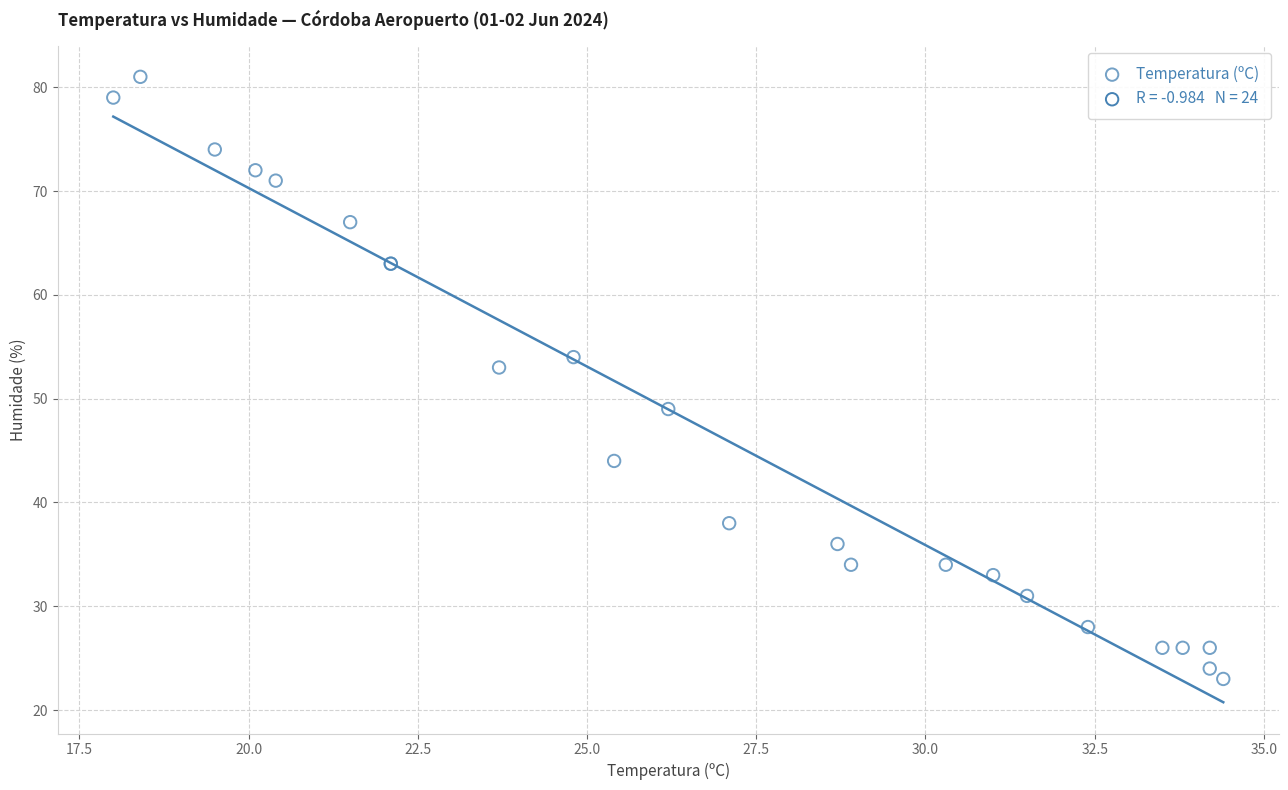

What Y value in the scatter plot is closest to 52?

53